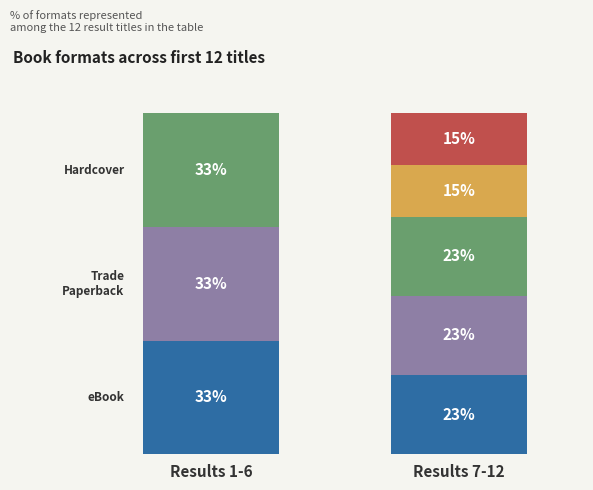

Are the bars grouped side by side (vs. stacked)?

No